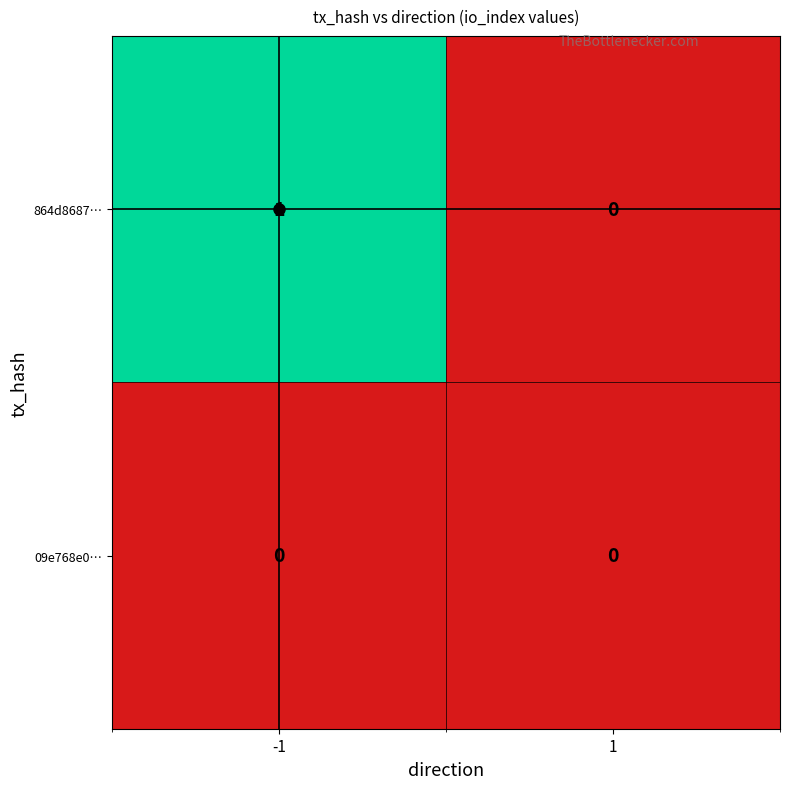

Which series has the widest spread of values?

864d8687…